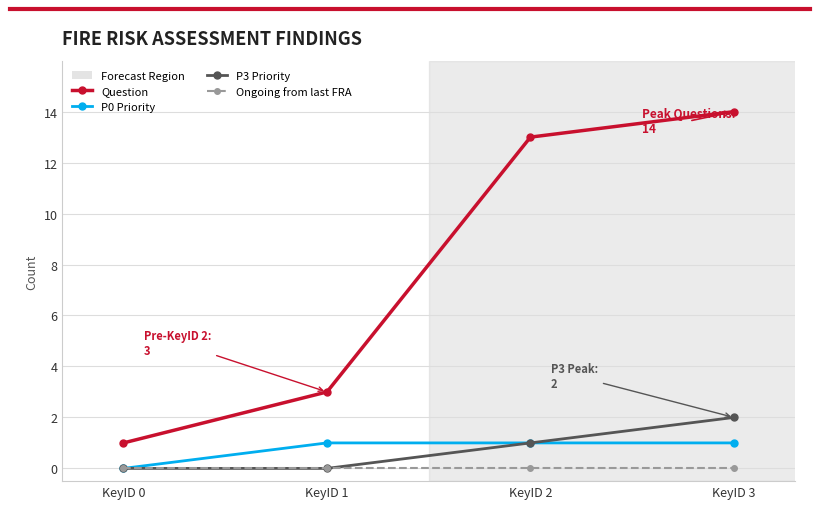

True or false: P0 Priority has a value of 0 at KeyID 1.

False